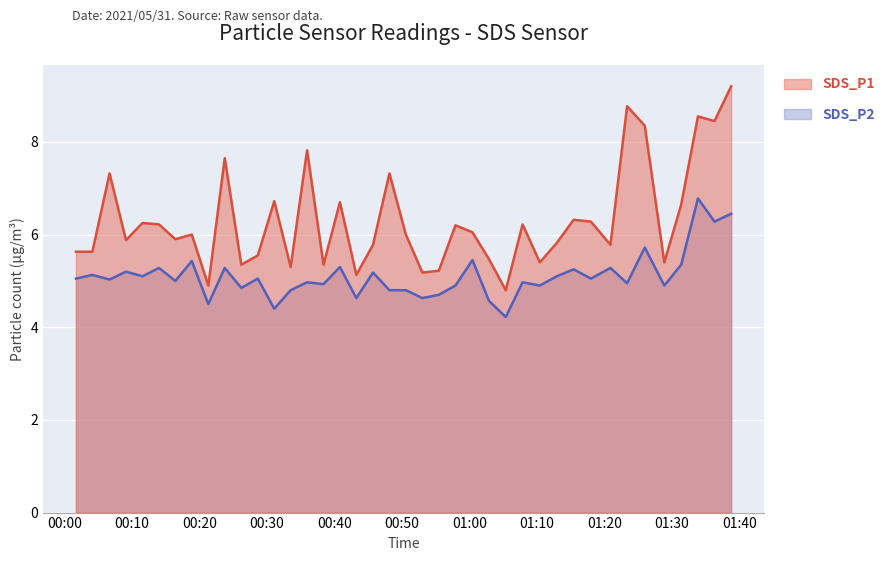

Which series changed the most between 2021/05/31 00:33:30 and 2021/05/31 00:38:22?

SDS_P2